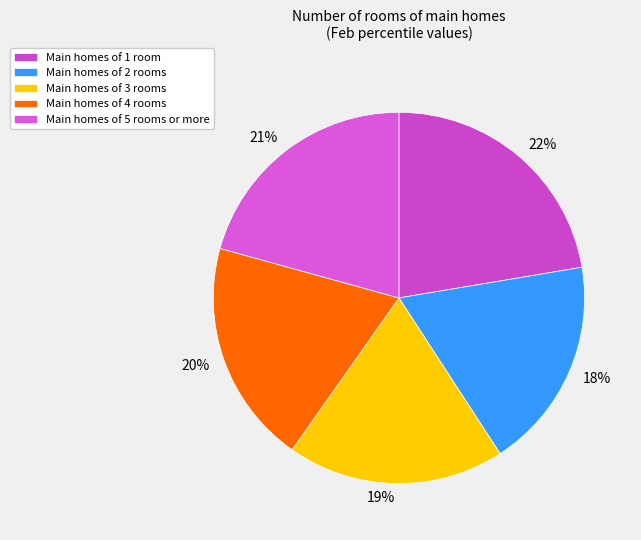

Which has a higher value, 21% or 19%?

21%